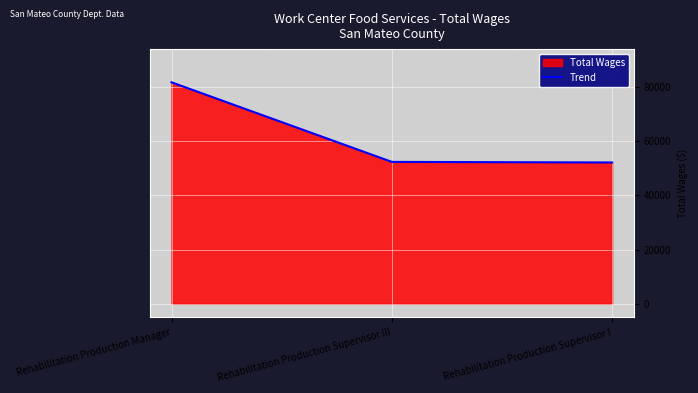

Which category has the highest value across all series?

Rehabilitation Production Manager